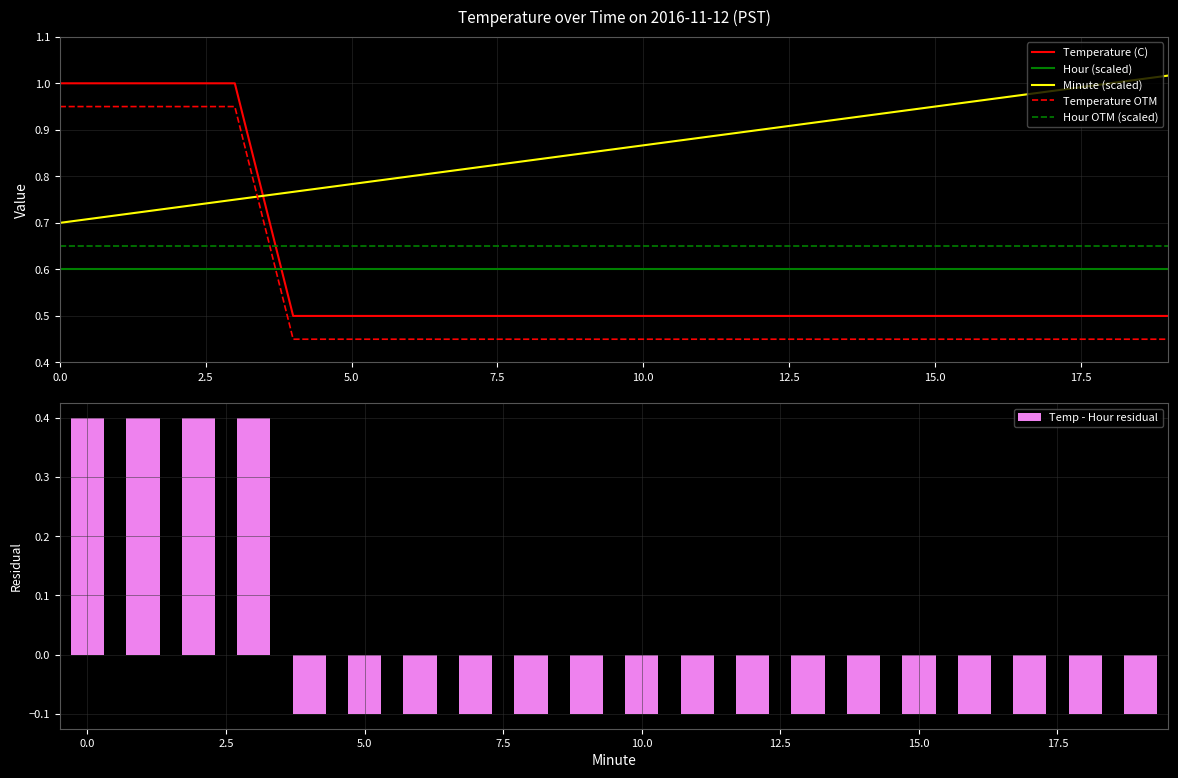

What is the sum of the Temperature OTM values at 10.0 and 0.0?

1.4